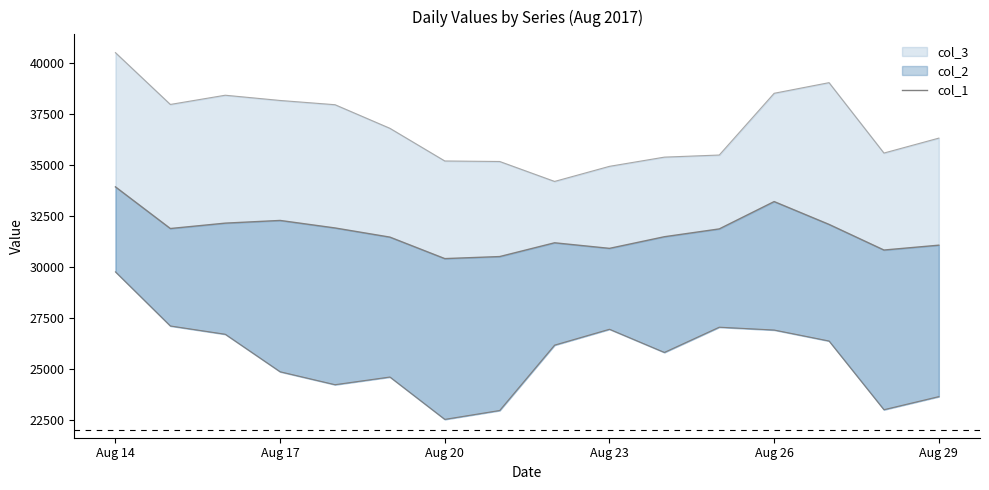

True or false: the data shows 33924 at Aug 14.

True